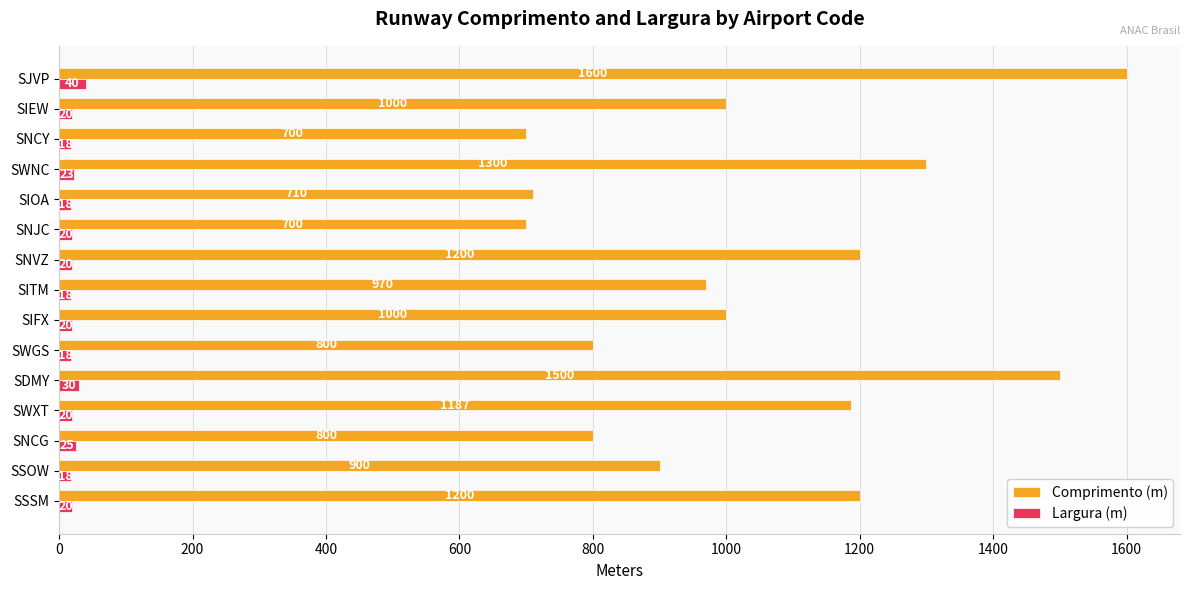

What is the maximum value shown in the chart?

1600